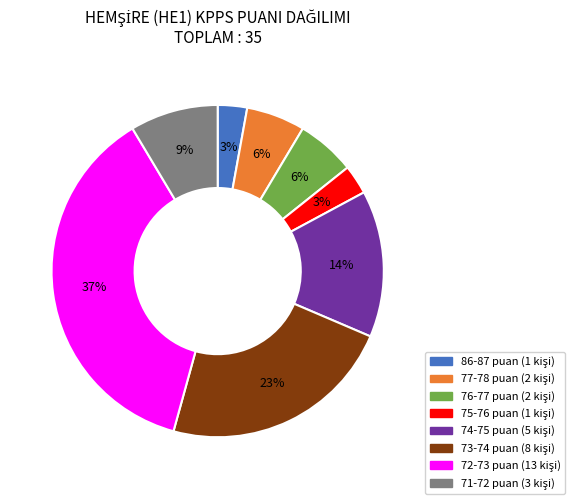

Is there a majority slice in this chart?

No